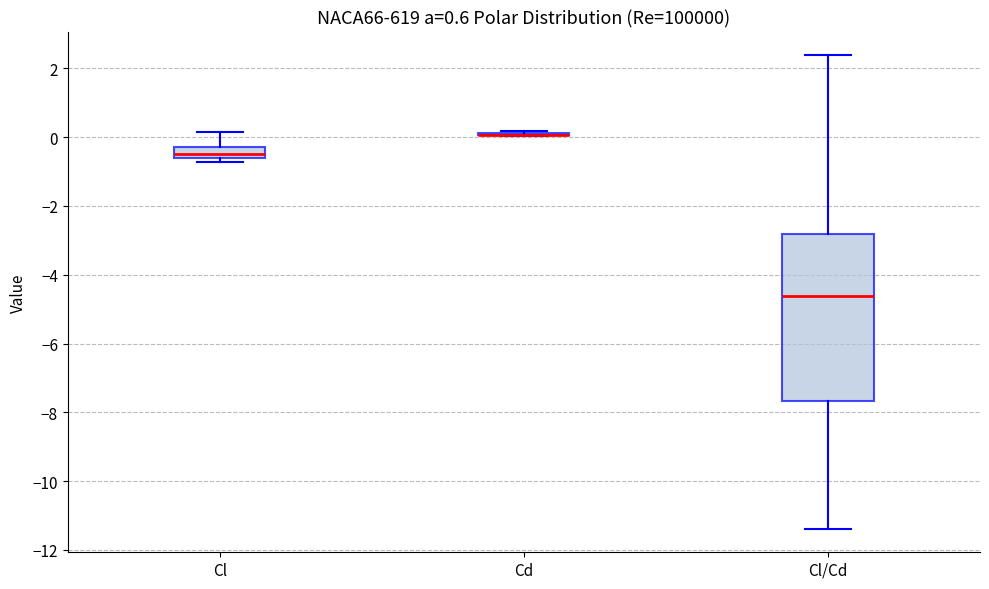

Reading left to right, read every box against the y-axis: the position of its median line, the range the box covers, and the ends of its whiskers. The values are not printed on the chart, so give them approximately, as read against the axis.

Cl: median -0.6 (just above the box's lower edge), box -0.6 to -0.2, whiskers -0.8 to 0.2
Cd: box collapsed to a line at 0.0, whiskers 0.0 to 0.2
Cl/Cd: median -4.6, box -7.6 to -2.8, whiskers -11.4 to 2.4